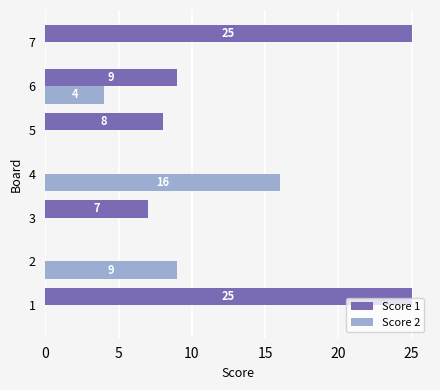

The Score 2 series shows 0 at 3. True or false?

True